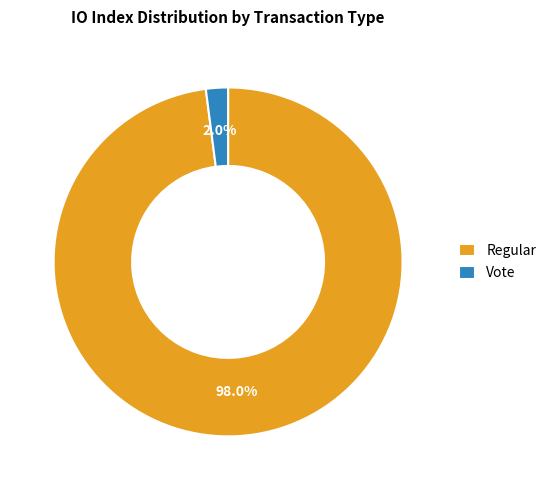

Between Vote and Regular, which is larger?

Regular